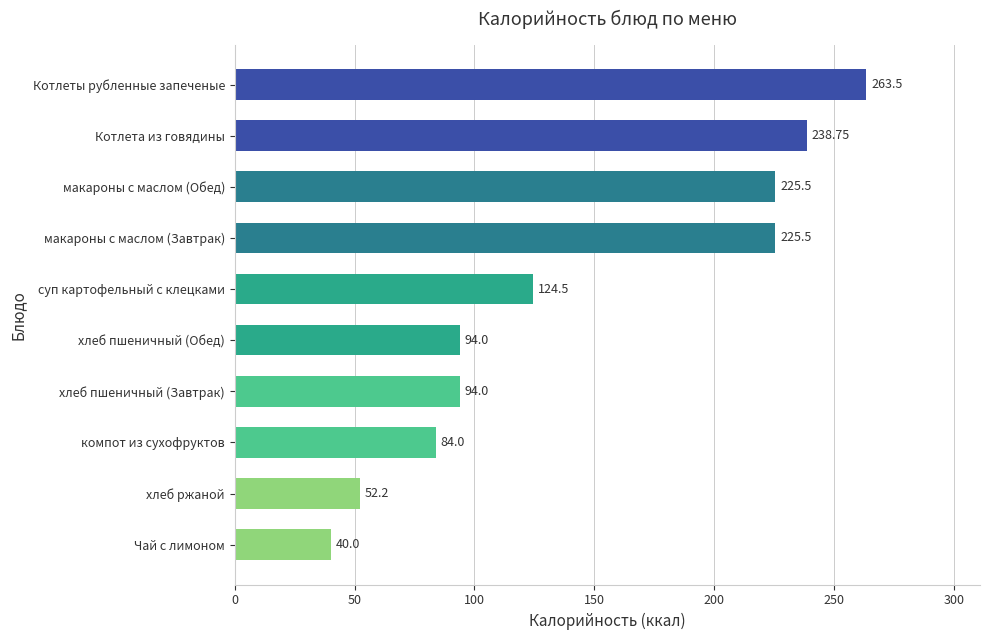

Where is the data nearest to the value 151?

суп картофельный с клецками